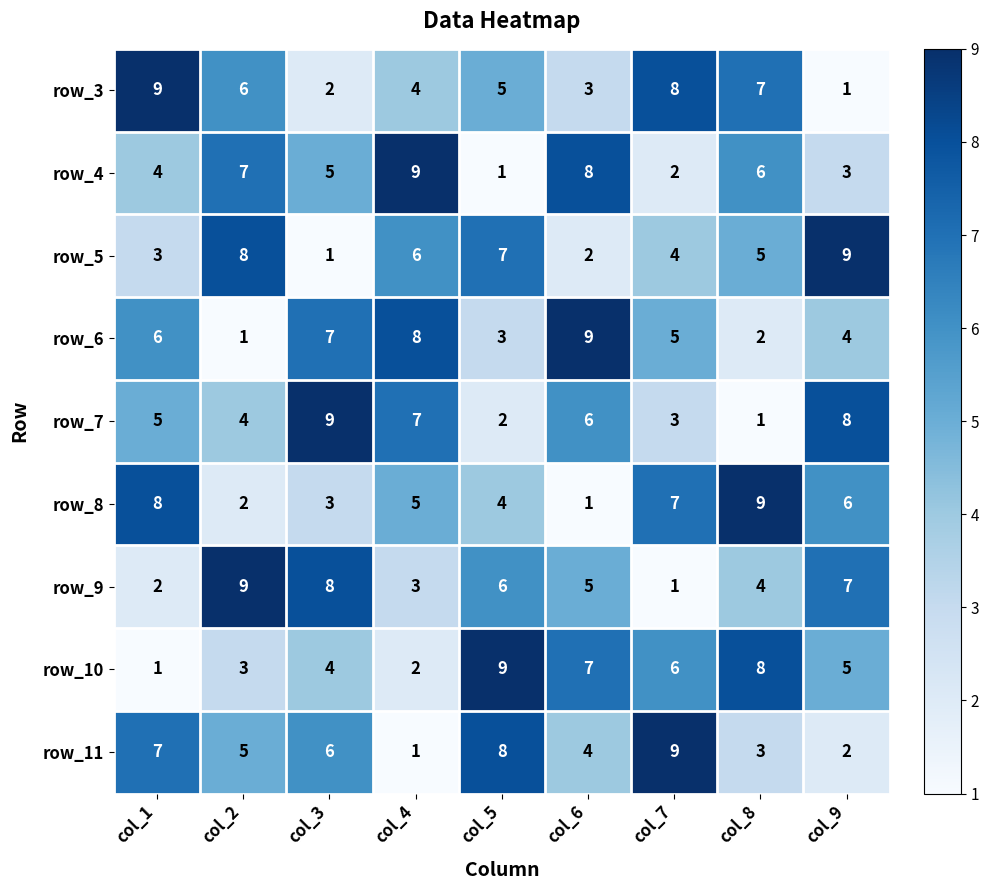

How many row_4 values are between 3 and 7?

5